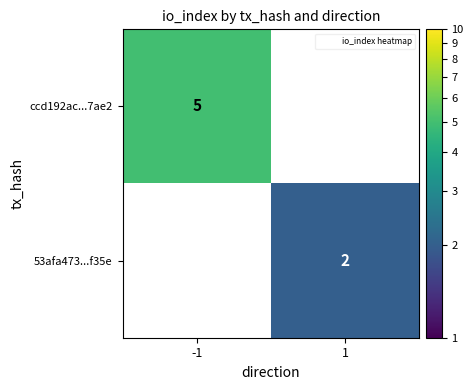

Reading right to left, transcribe all the data shown in this chart.

ccd192ac...7ae2: 1=0	-1=5
53afa473...f35e: 1=2	-1=0